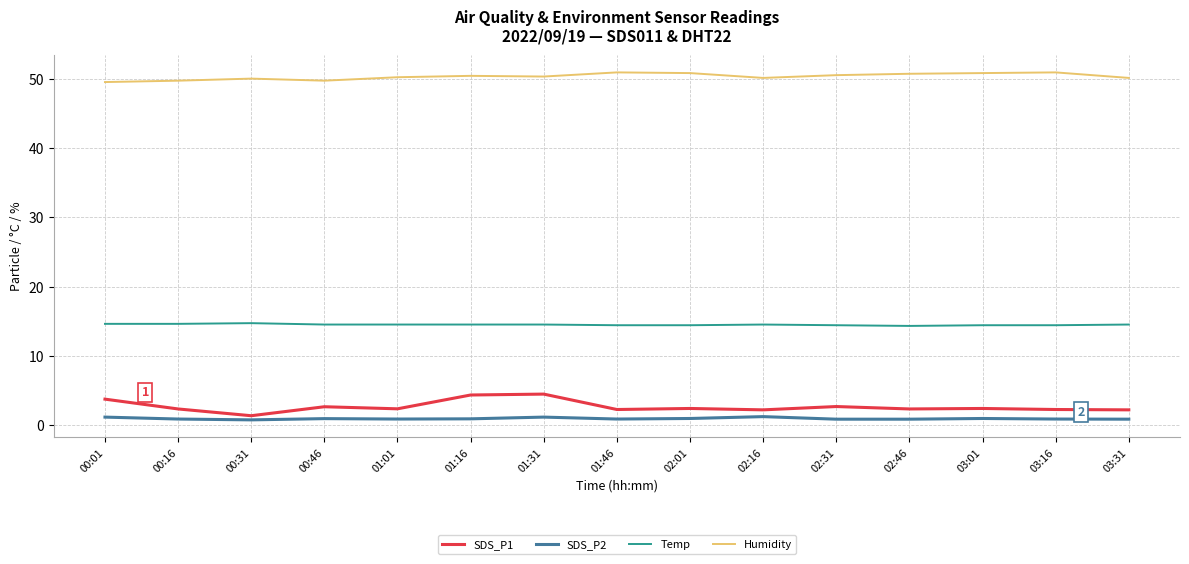

True or false: Humidity and SDS_P1 cross at least once.

False